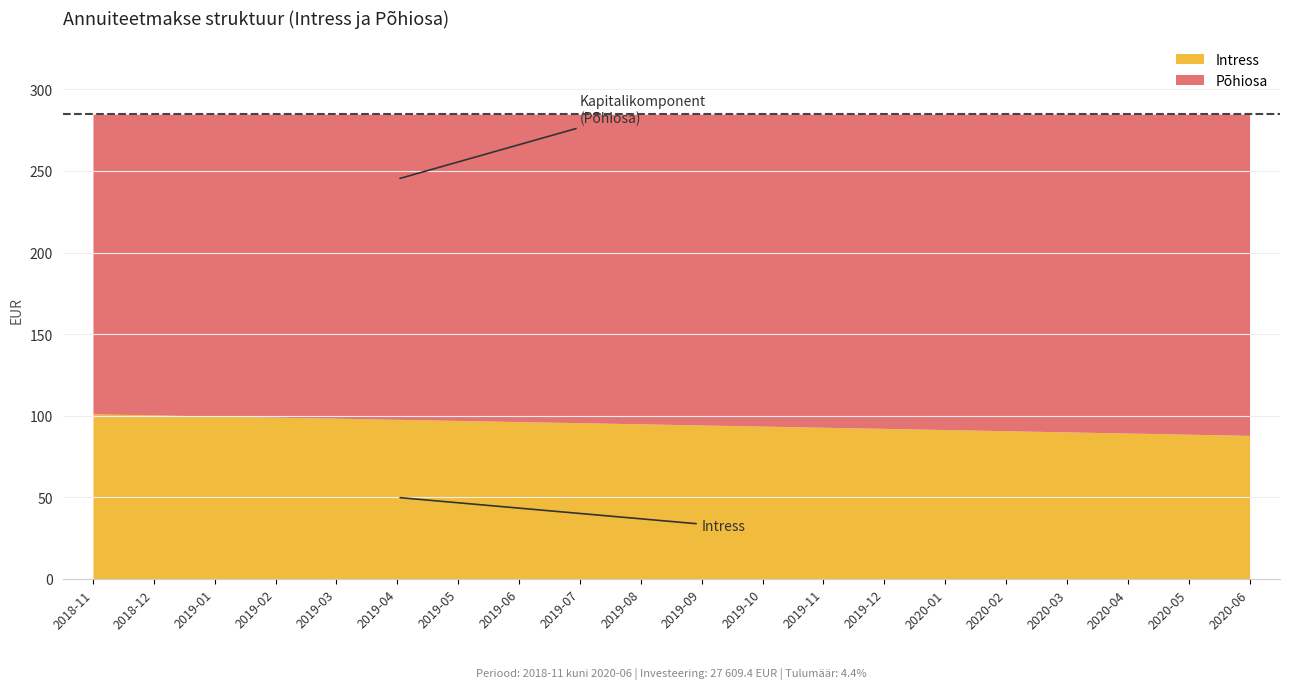

What position from the left is 2020-03?

17